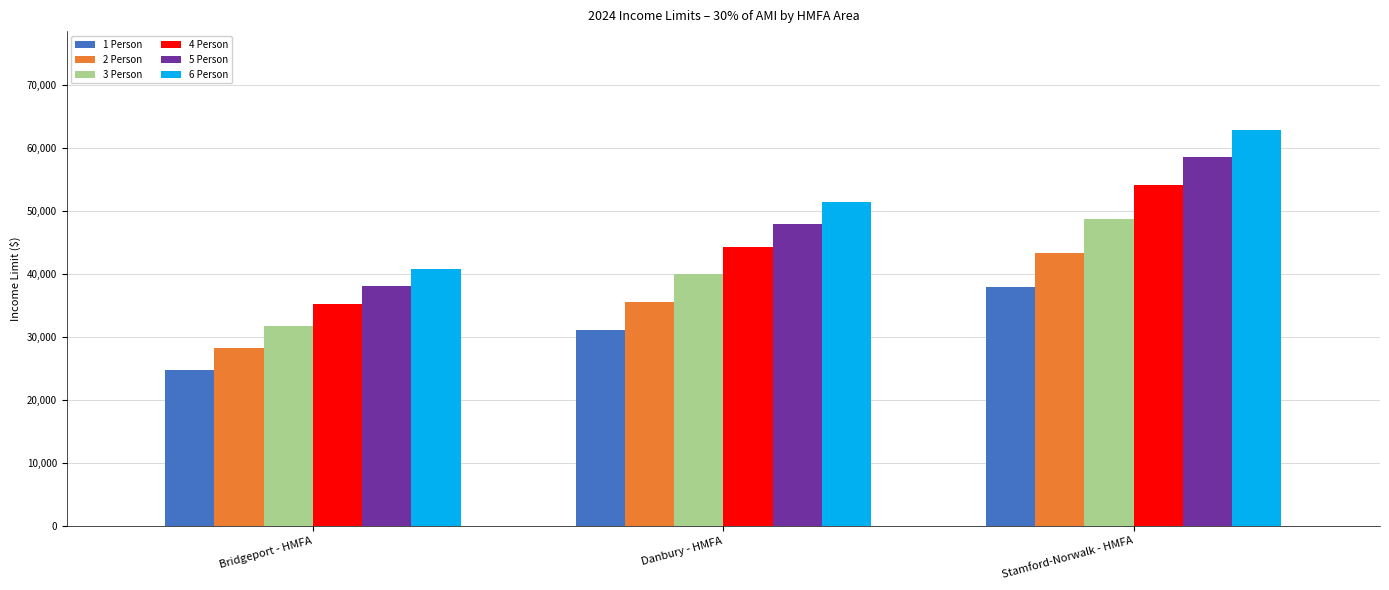

The 4 Person series shows 16591 at Bridgeport - HMFA. True or false?

False